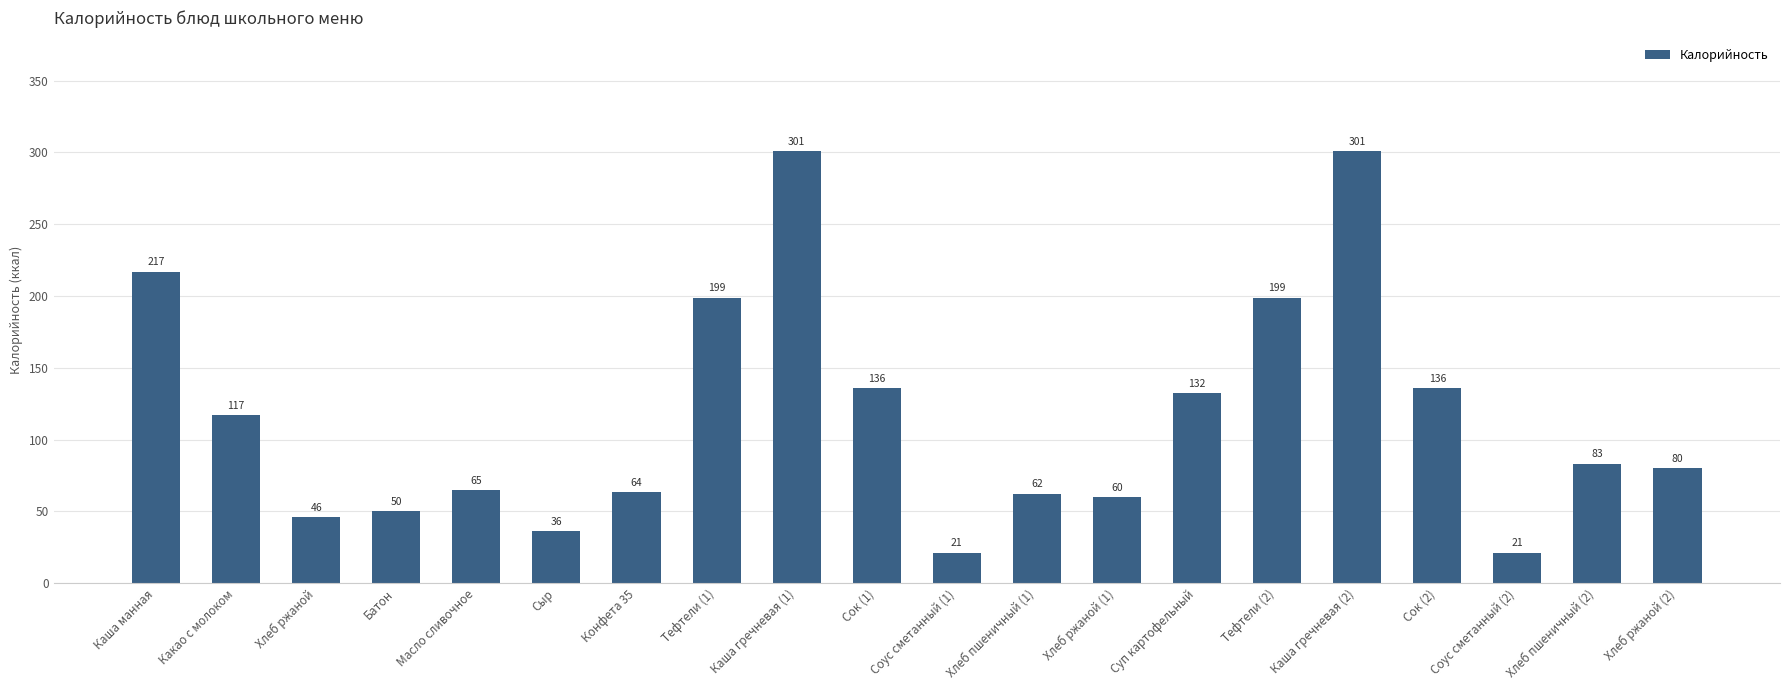

Does the chart contain any negative values?

No